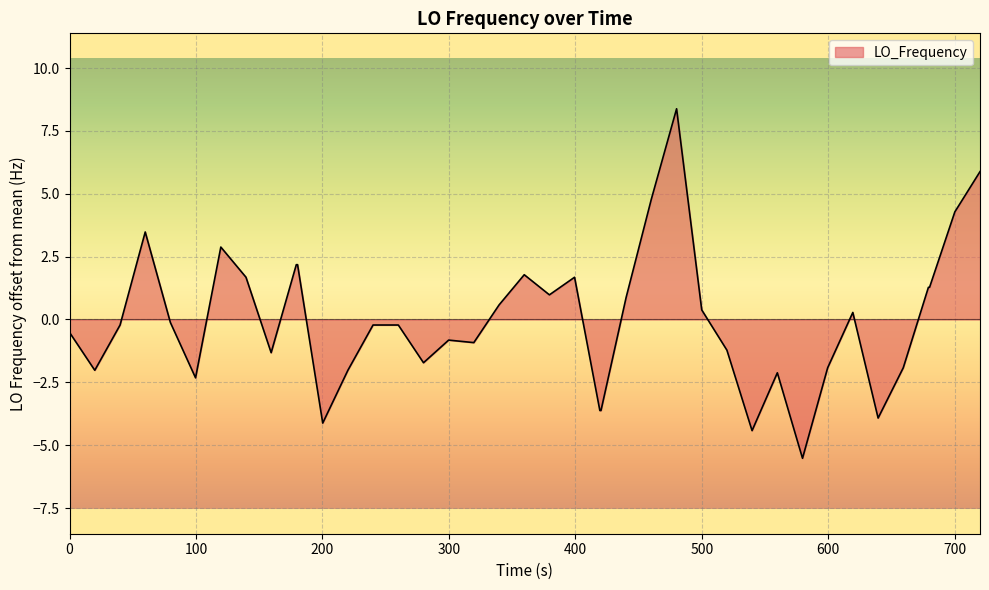

What is the difference between the maximum and minimum values?

13.9